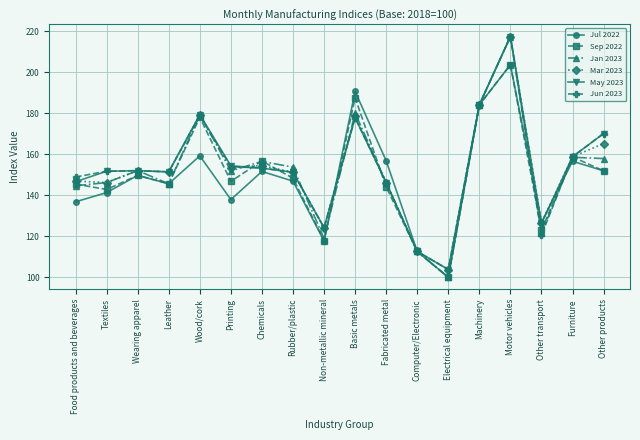

Does the chart have visible grid lines?

Yes